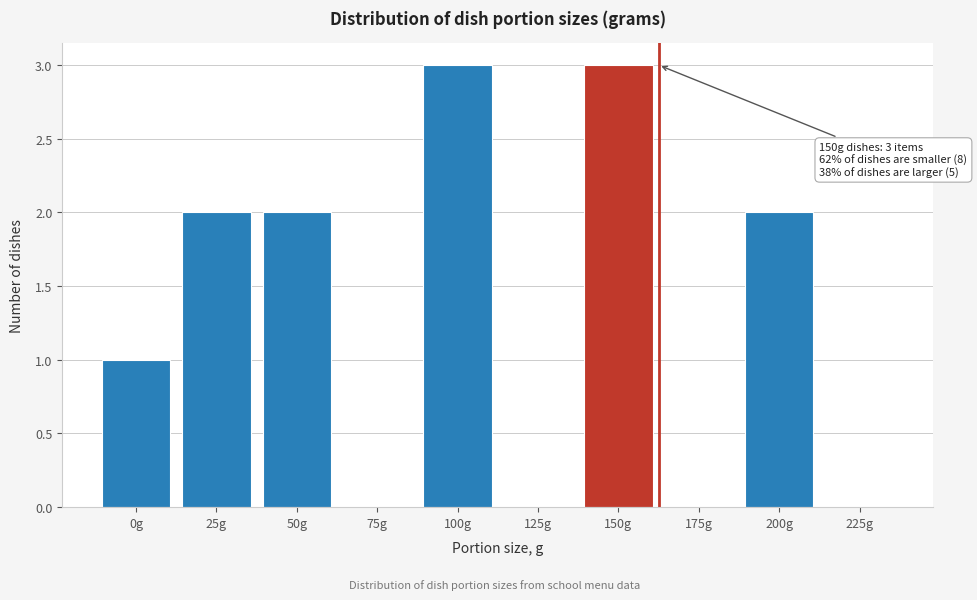

Reading left to right, list all the values displayed in this chart.

0g=1	25g=2	50g=2	75g=0	100g=3	125g=0	150g=3	175g=0	200g=2	225g=0